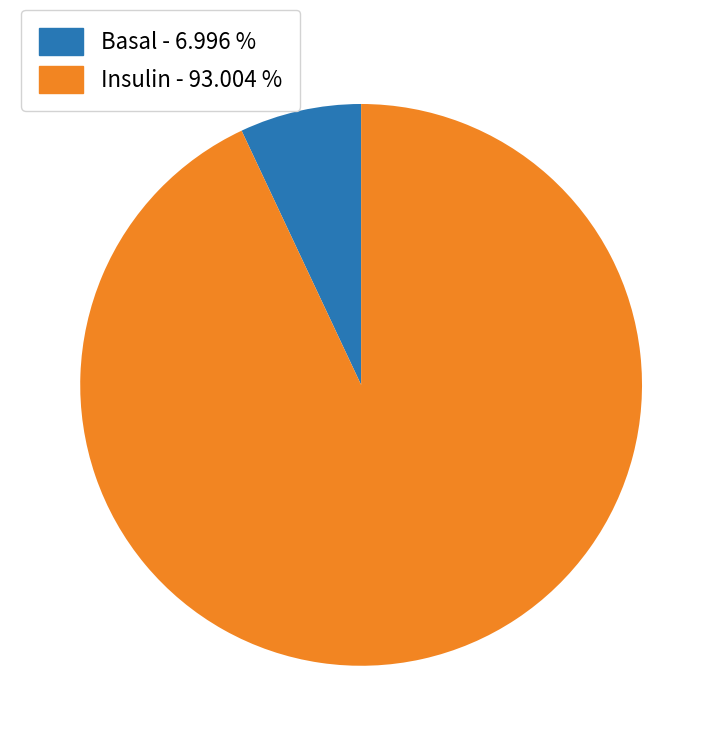

Rank the categories by value from lowest to highest.

Basal, Insulin